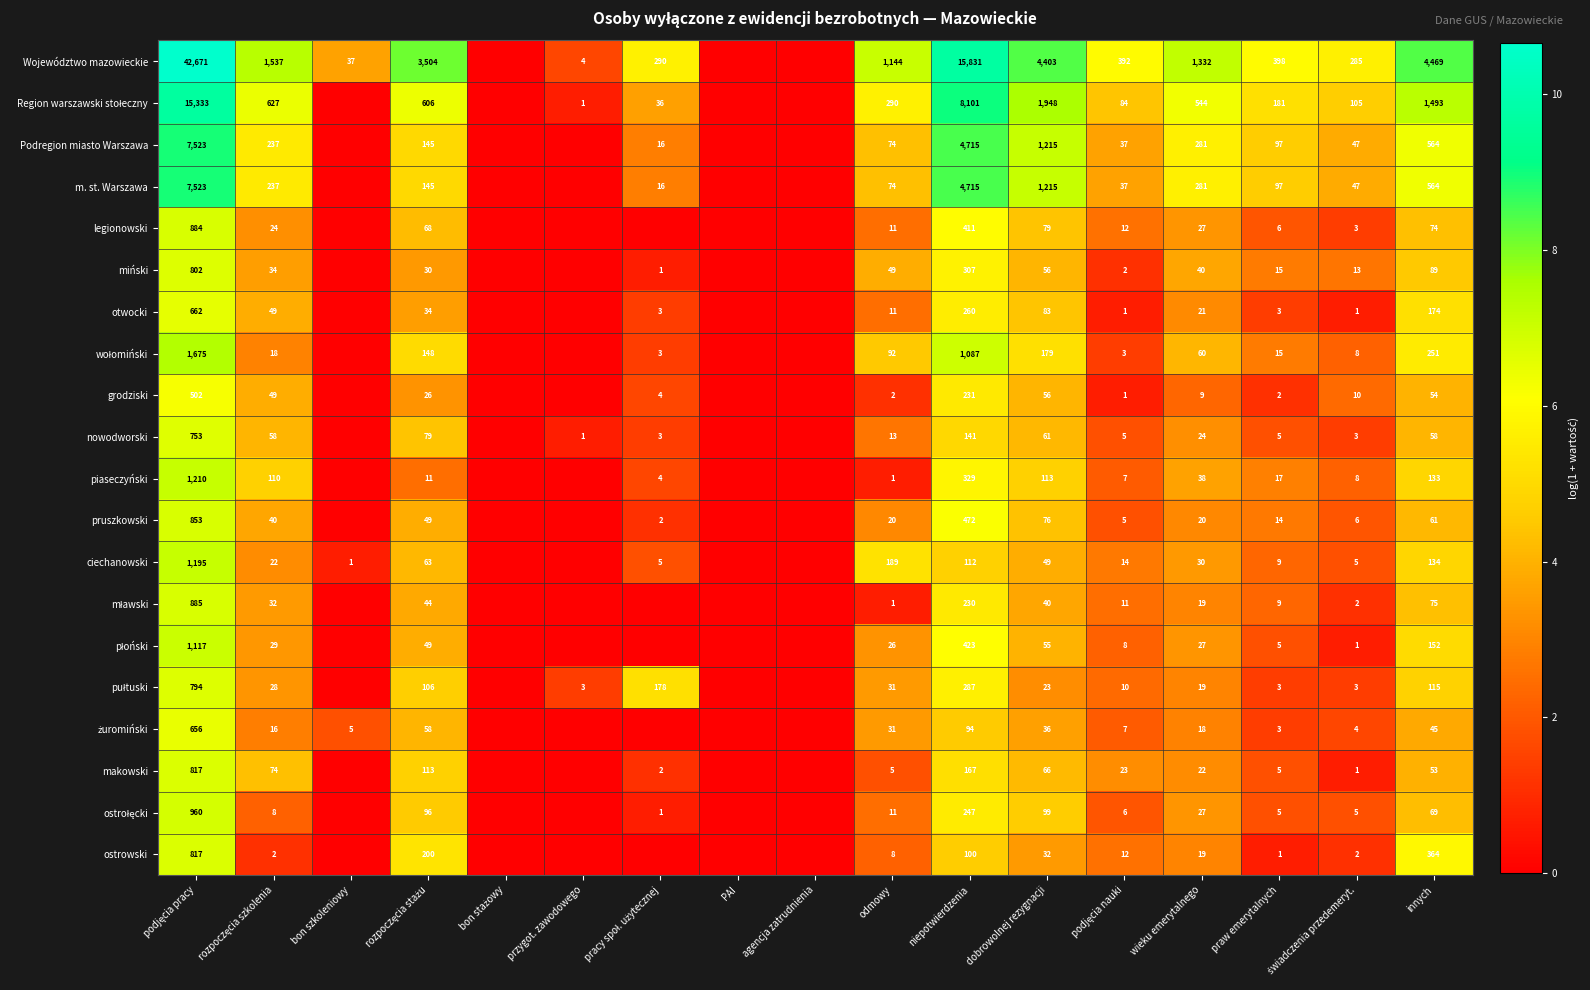

True or false: legionowski has a value of 233 at niepotwierdzenia.

False